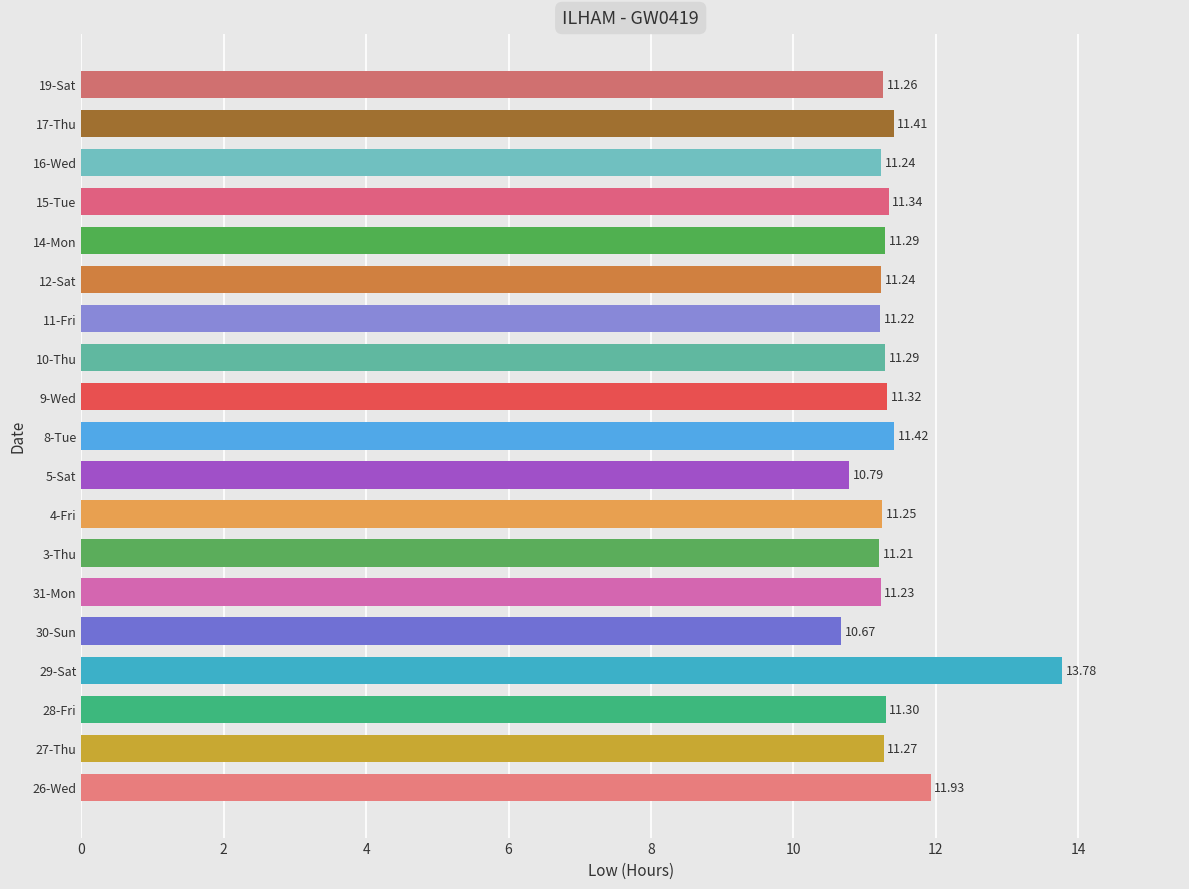

What is the maximum value shown in the chart?

13.8